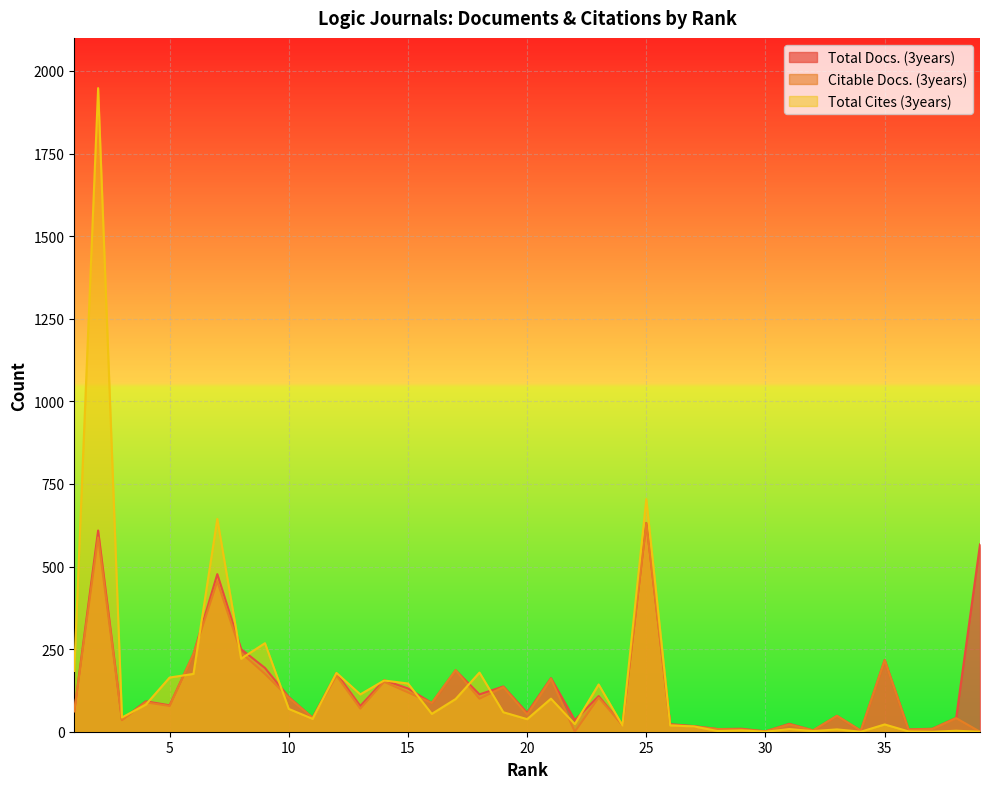

True or false: Total Cites (3years) has a value of 30 at 24.

False